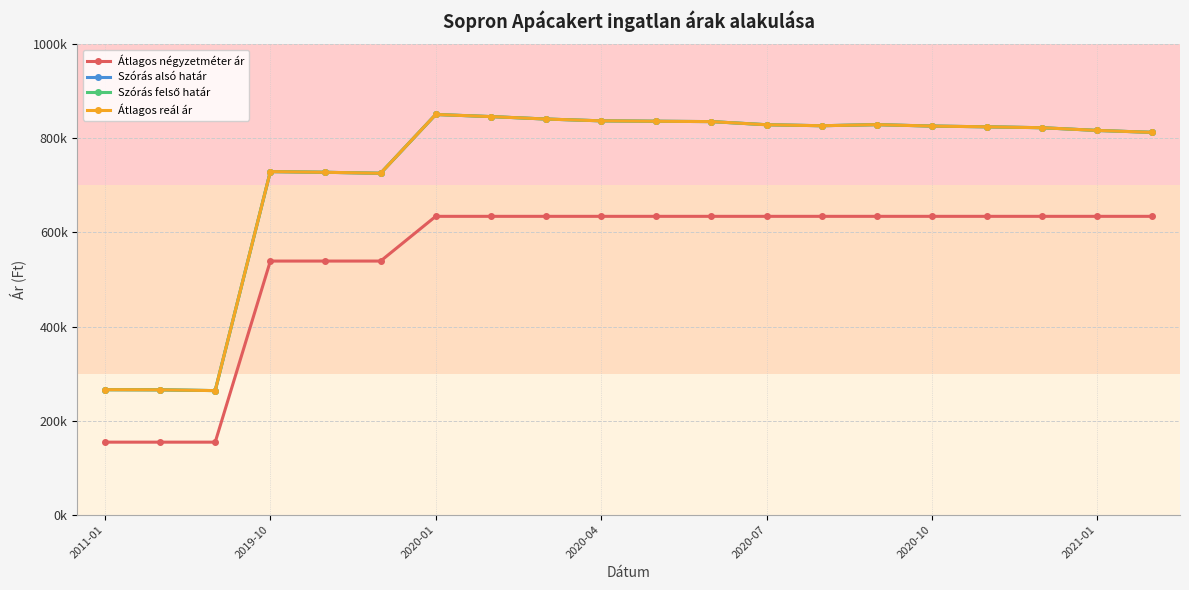

What is the maximum value for Szórás felső határ?

850887